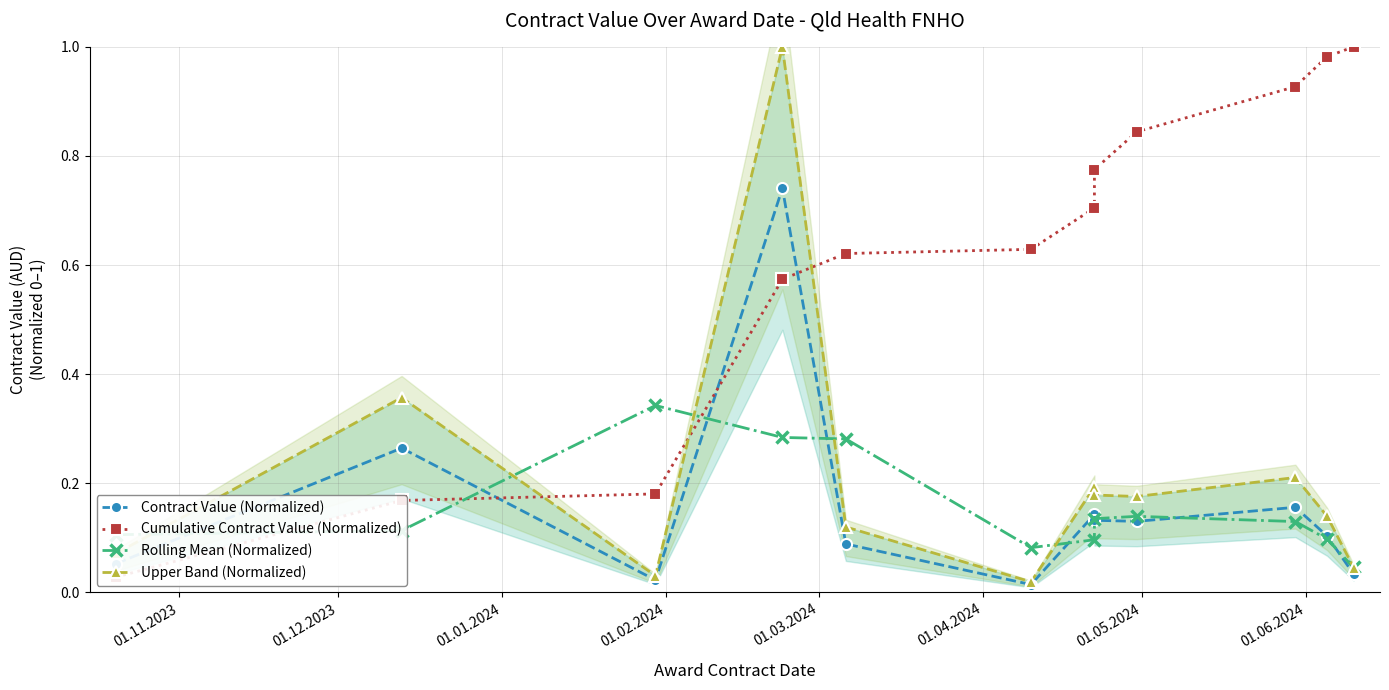

What is the maximum value for Cumulative Contract Value (Normalized)?

1.0